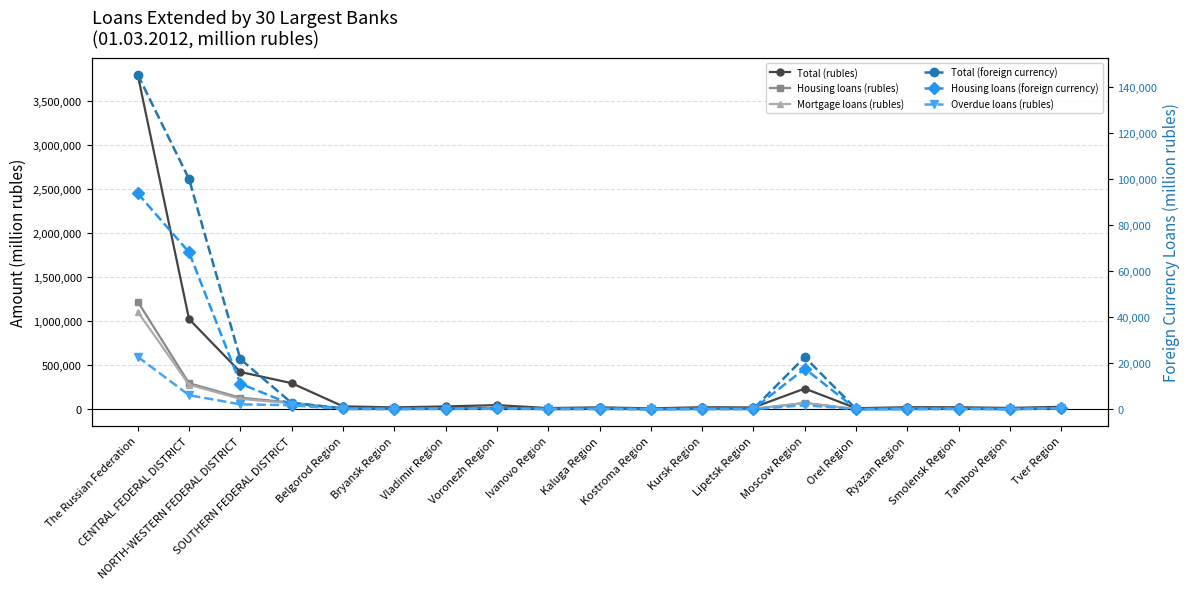

Where is the first local maximum for Total (foreign currency)?

Voronezh Region